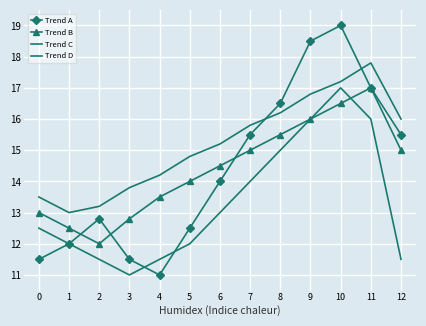

Count the number of categories in the chart.

13